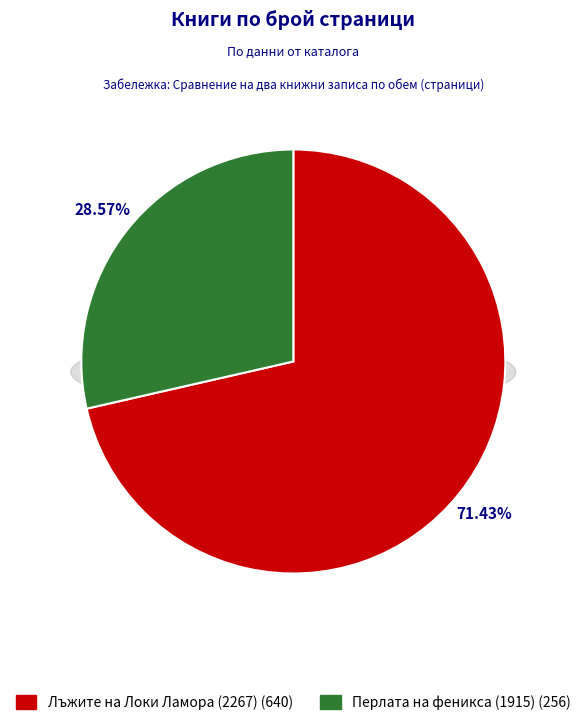

Which slice represents more than half of the pie?

Лъжите на Локи Ламора (2267)